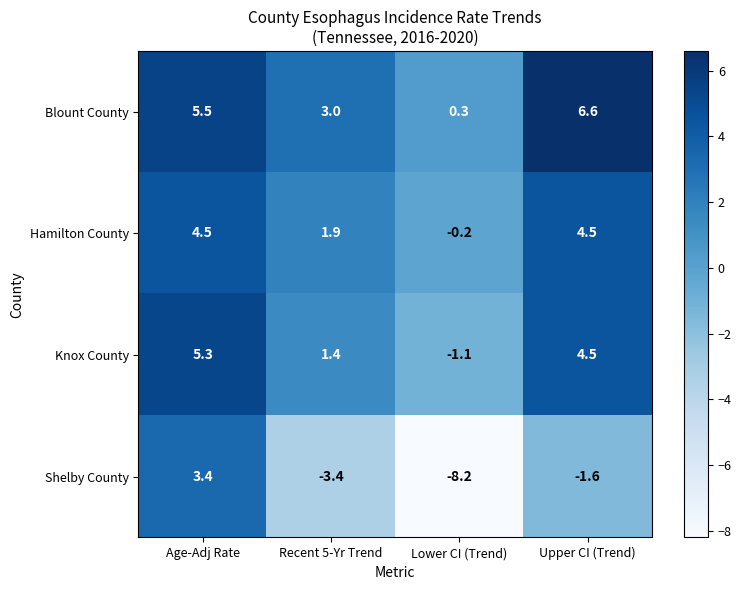

Between Lower CI (Trend) and Upper CI (Trend), which series saw the biggest shift?

Shelby County